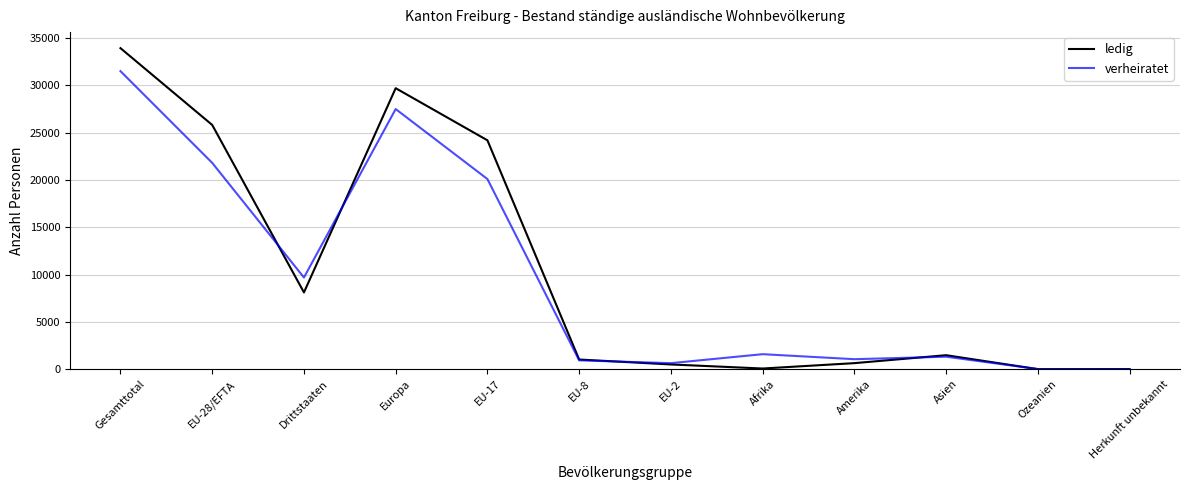

What are all the series names shown in the legend?

ledig, verheiratet